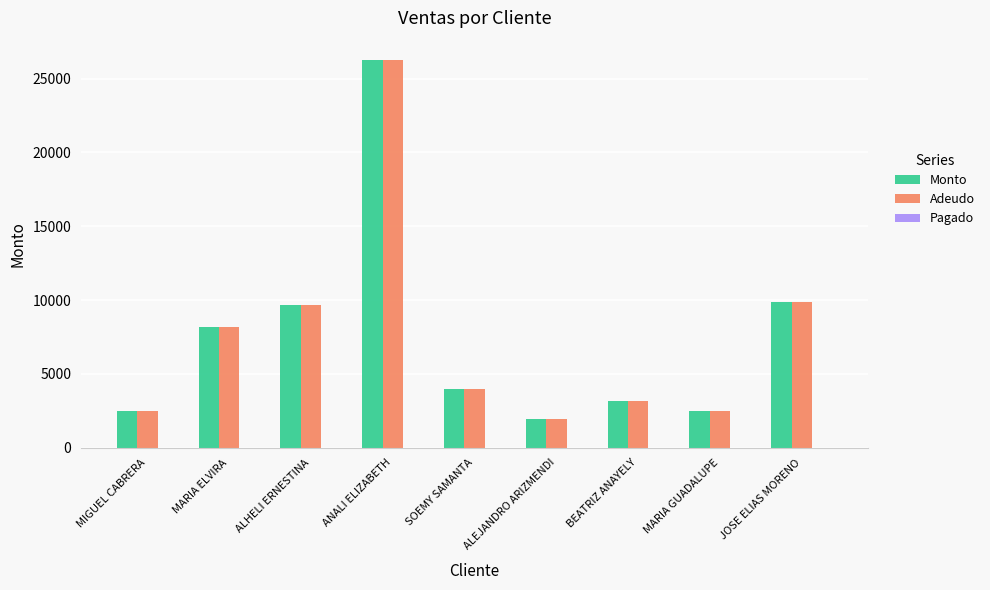

True or false: Monto has a value of 2500 at MARIA GUADALUPE.

True